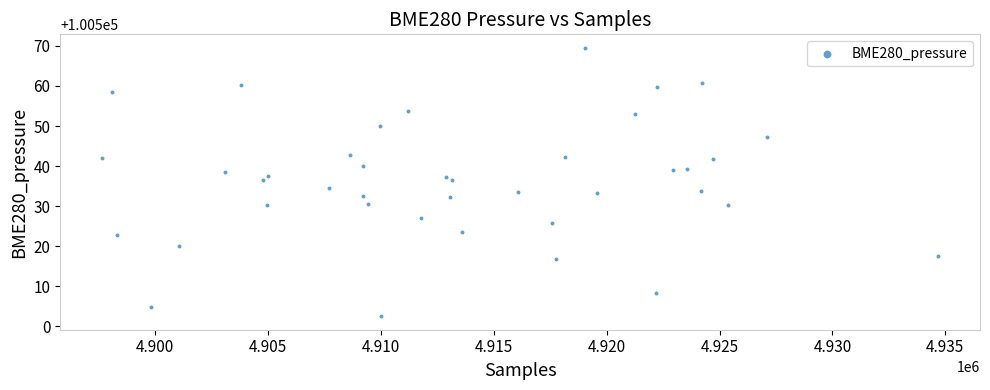

What is the range of X values (max minus min)?

37025.0